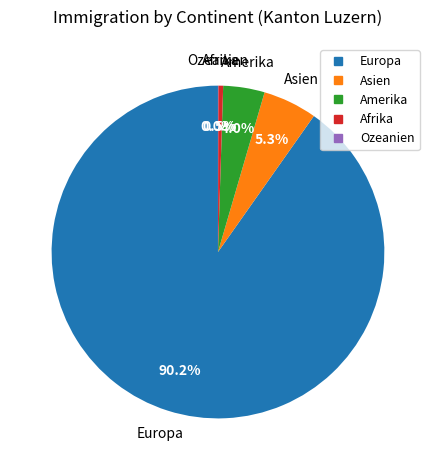

Which slice is the largest?

Europa